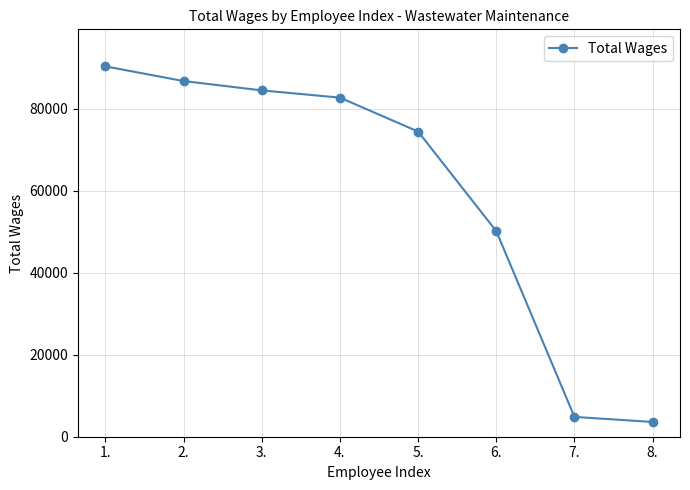

List the labels in order of value, largest first.

1., 2., 3., 4., 5., 6., 7., 8.